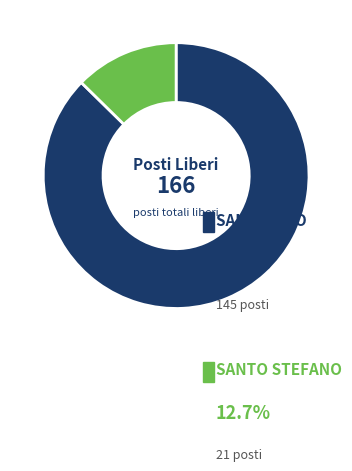

Which slice is the smallest?

SANTO STEFANO